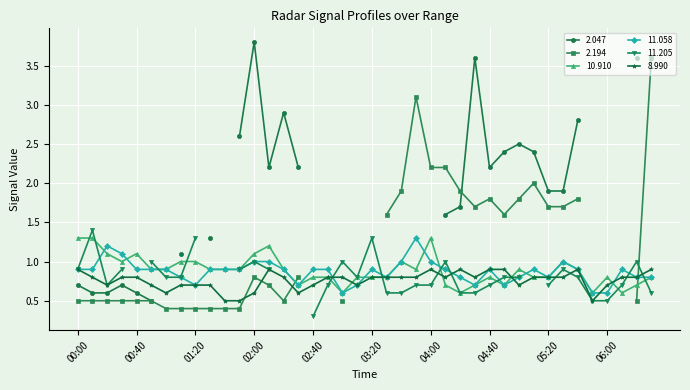

Is the value of 8.990 at 04:40 greater than the value of 11.058 at 00:50?

No